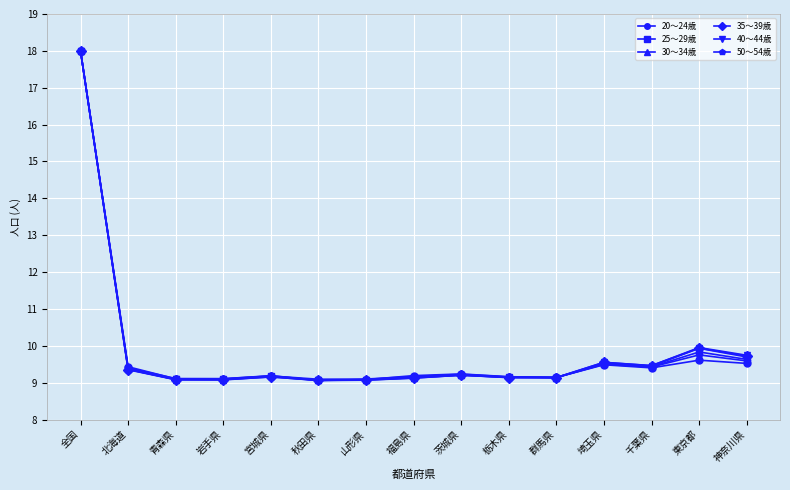

Which label corresponds to the largest value in the chart?

全国